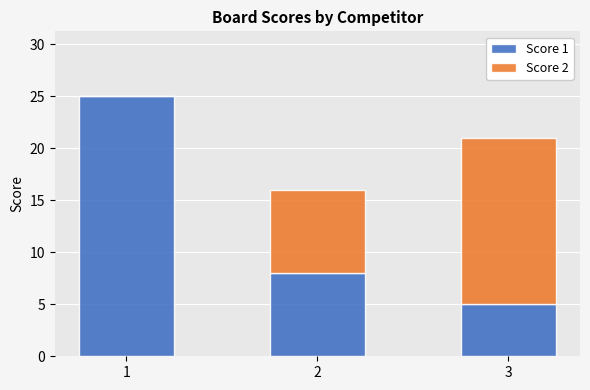

The Score 1 series shows 33 at 1. True or false?

False